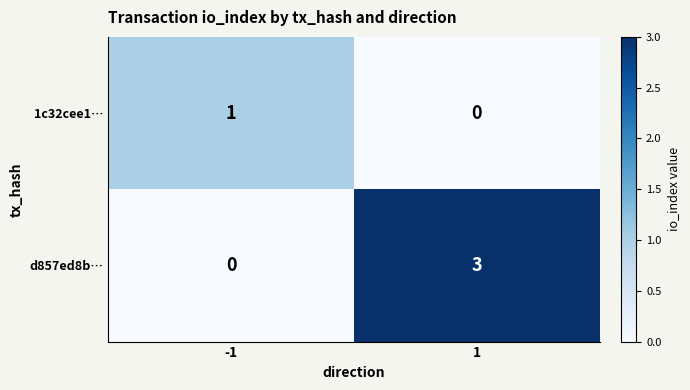

At which category is the sum across all series the highest?

1